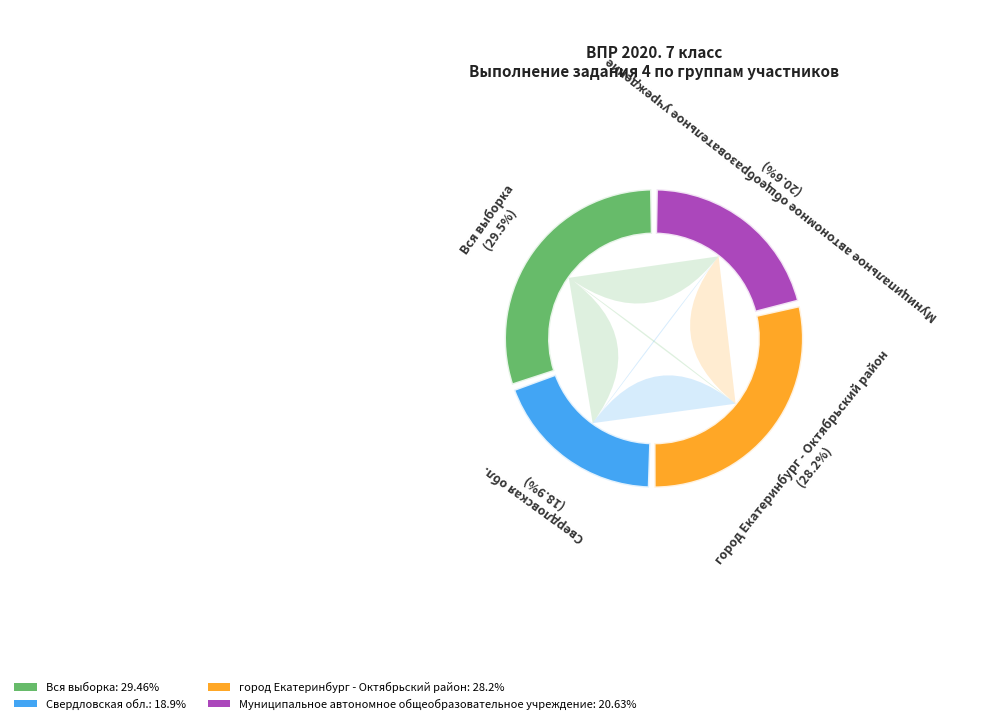

Is there any slice that represents more than half of the pie?

No